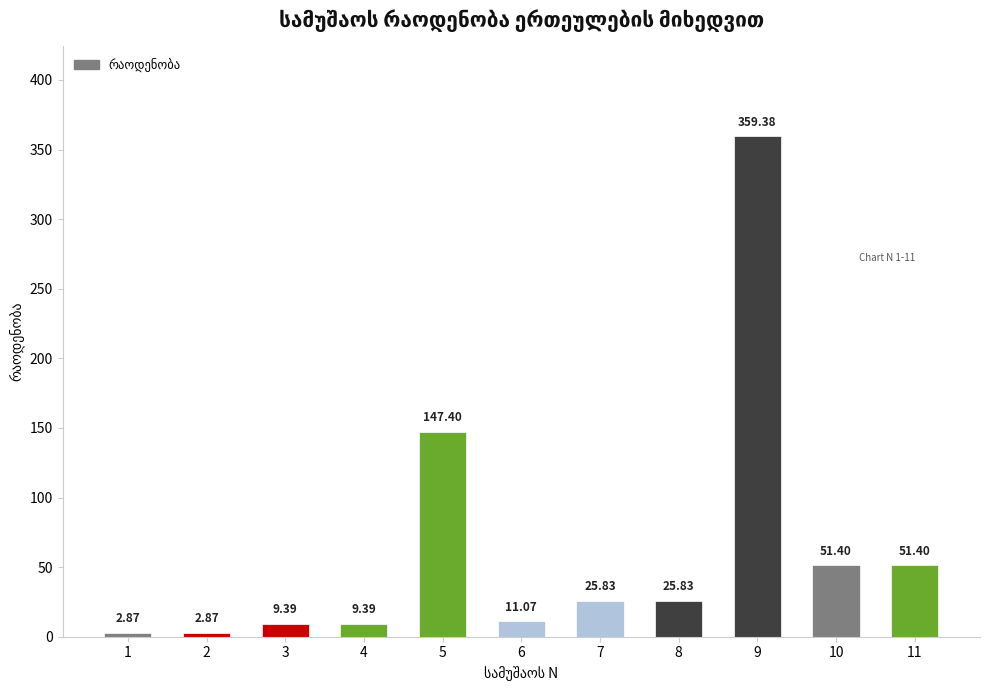

What is the difference between the values at 3 and 2?

6.5